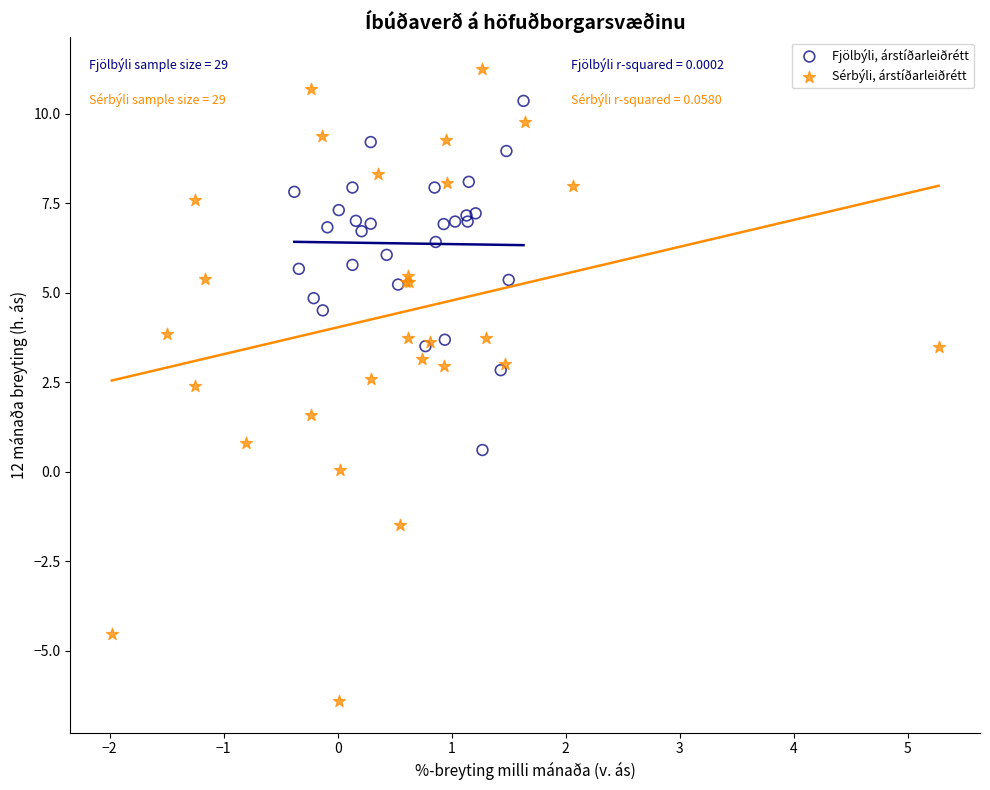

Which series contains the lowest Y value?

Sérbýli, árstíðarleiðrétt